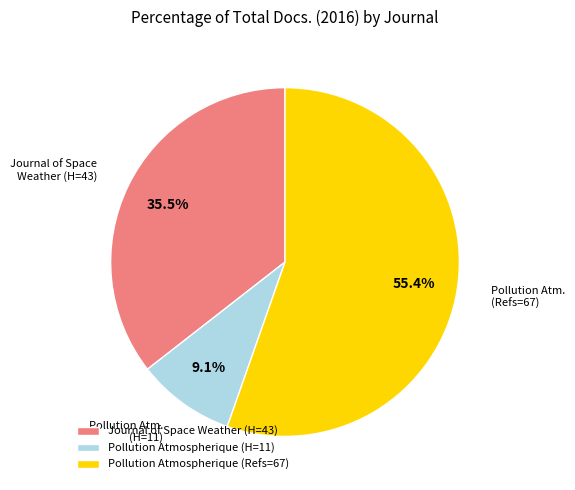

Rank the categories by value from highest to lowest.

Pollution Atmospherique (Refs=67), Journal of Space Weather (H=43), Pollution Atmospherique (H=11)